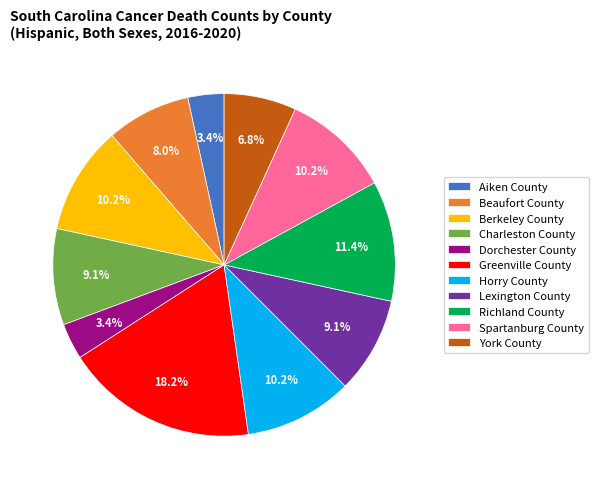

Is the sum of York County and Beaufort County greater than half?

No